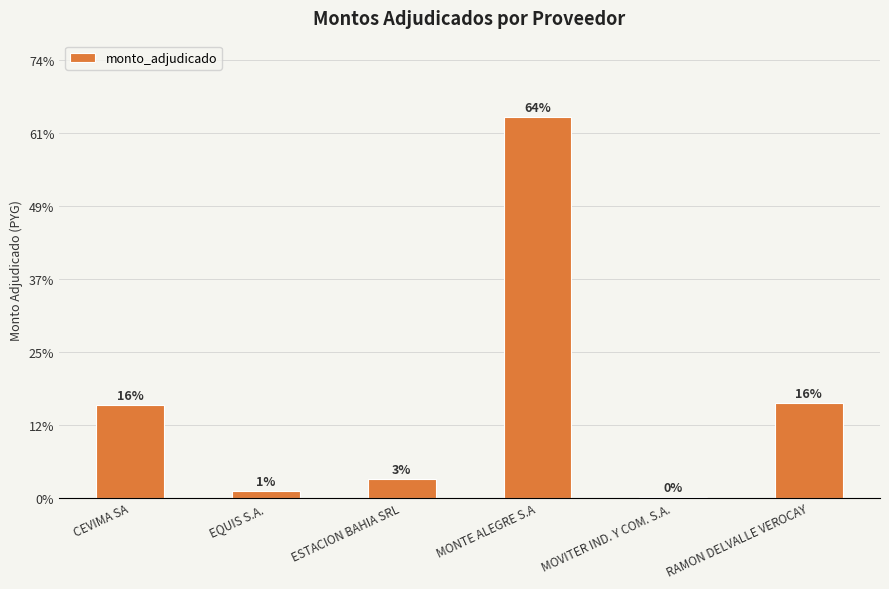

Are the bars horizontal?

No